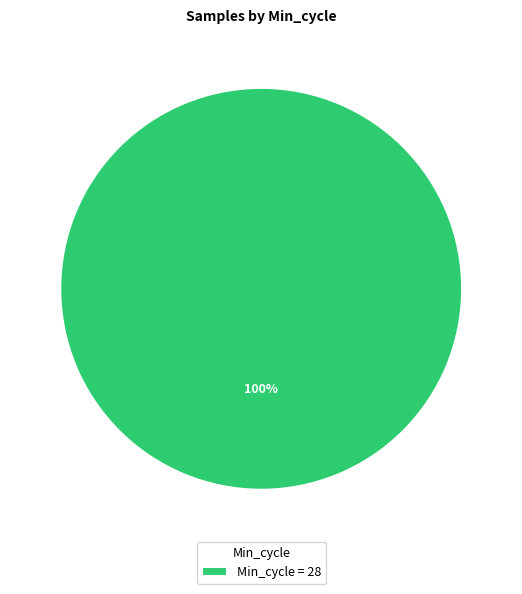

Which slice represents more than half of the pie?

Min_cycle = 28